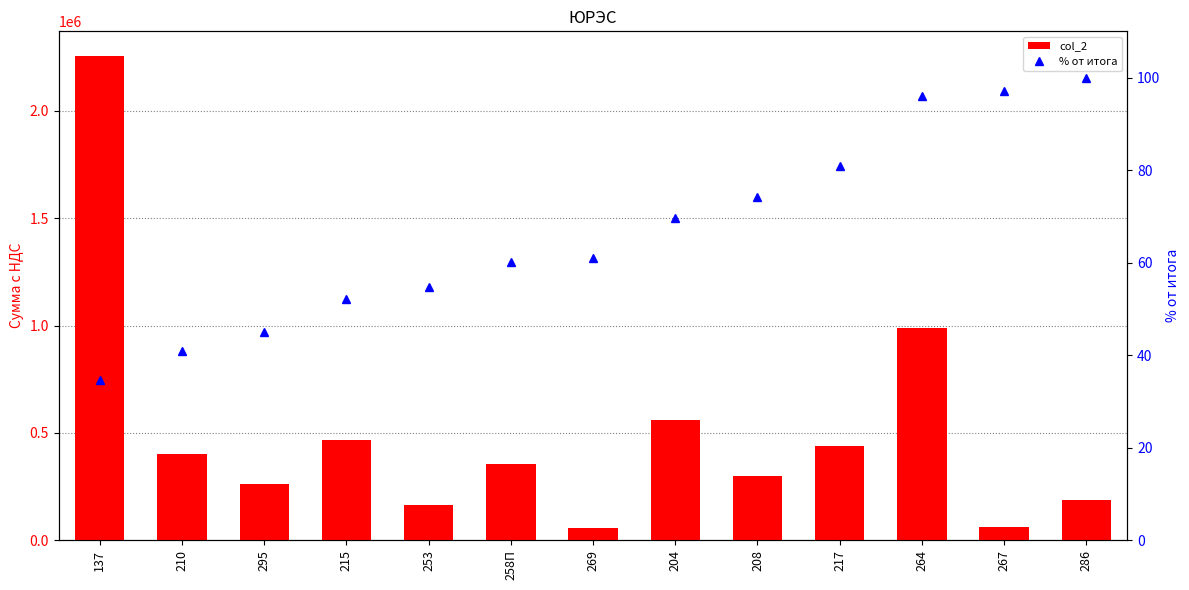

What is the label of the 12th bar from the right?

210